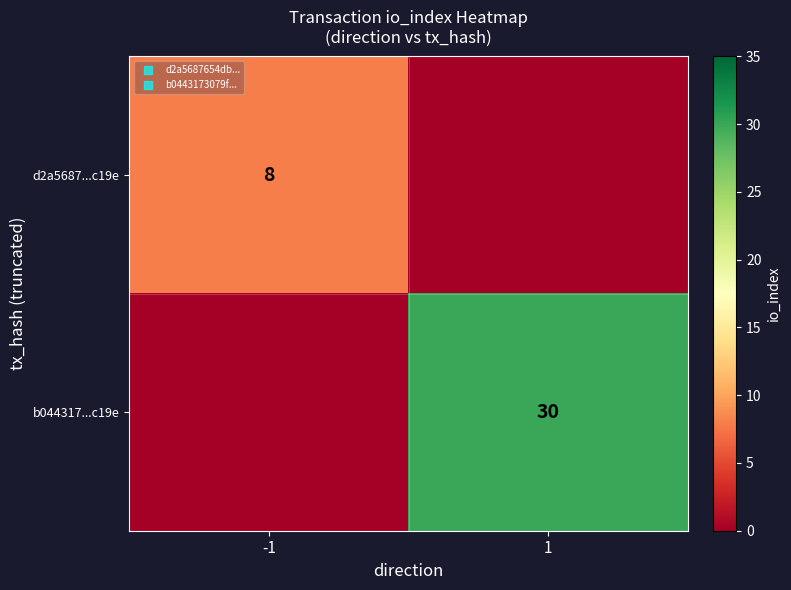

Is the value of d2a5687...c19e at 1 greater than the value of b044317...c19e at -1?

No